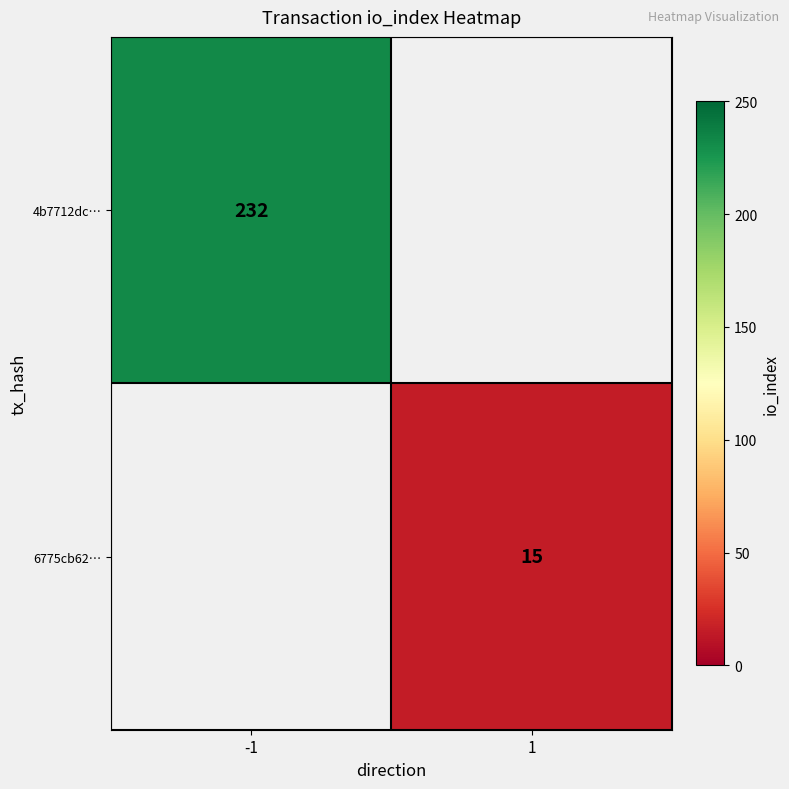

Is it true that 4b7712dc… equals 109 at -1?

False